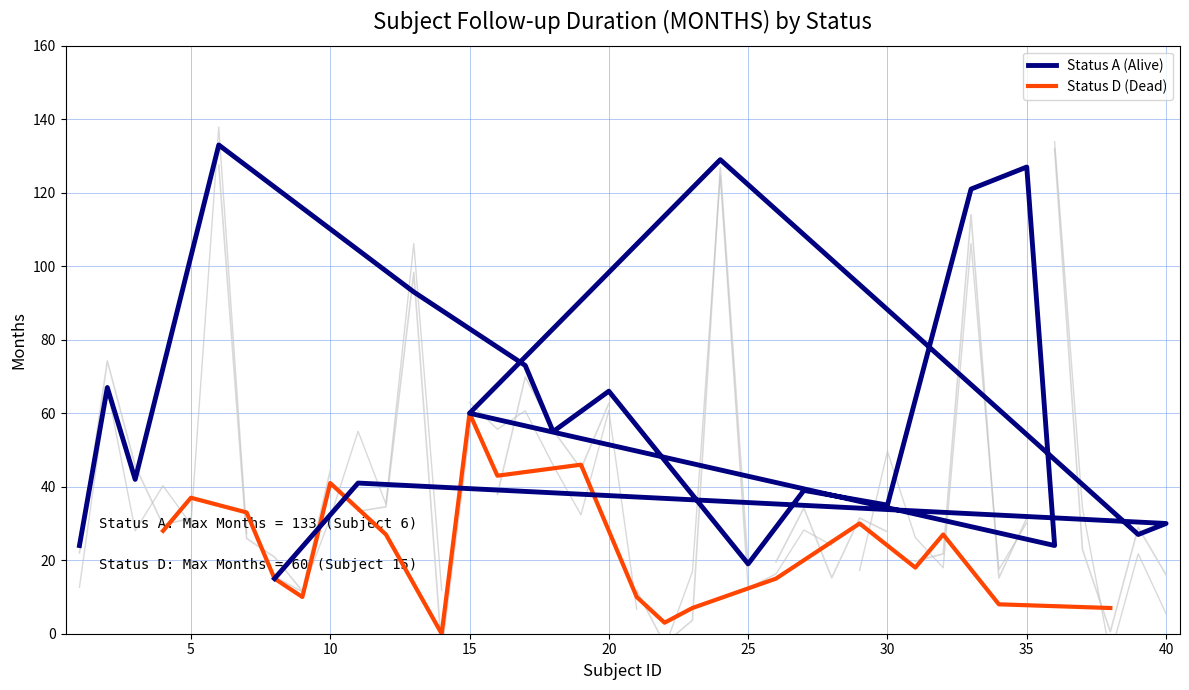

Which category has the highest value in the Status D (Dead) series?

15